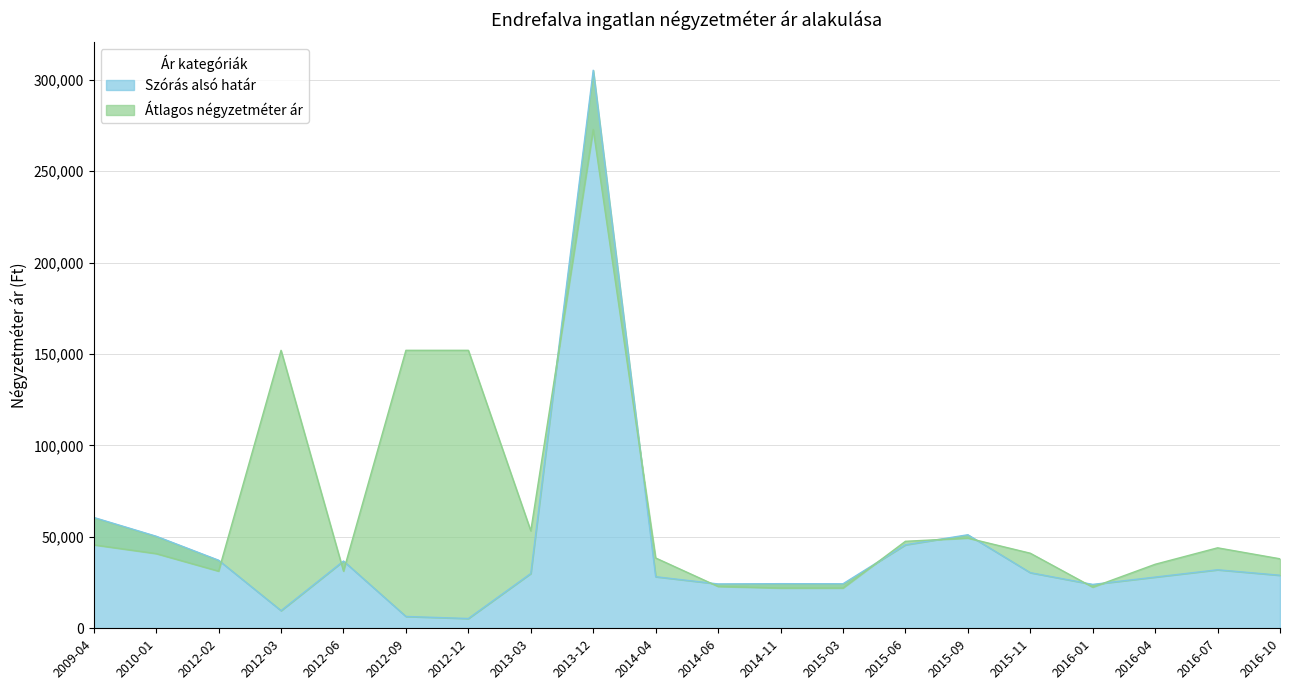

Count the number of categories in the chart.

20